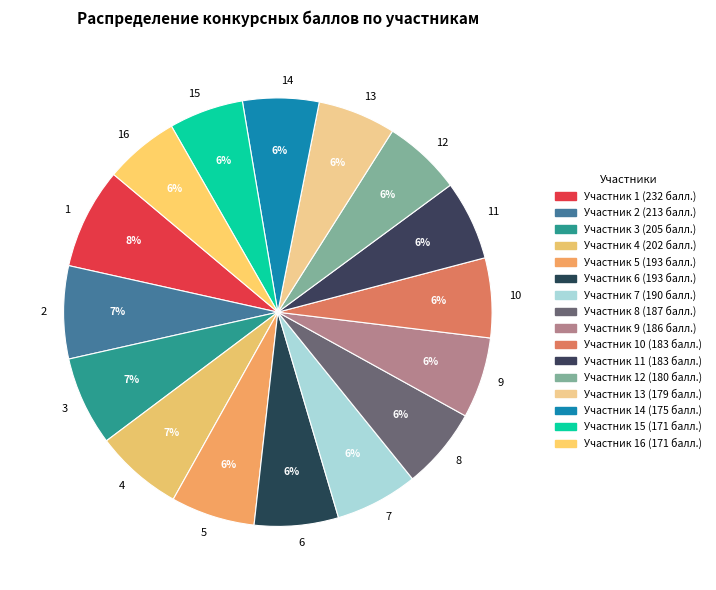

True or false: 11 accounts for 1% of the total.

False